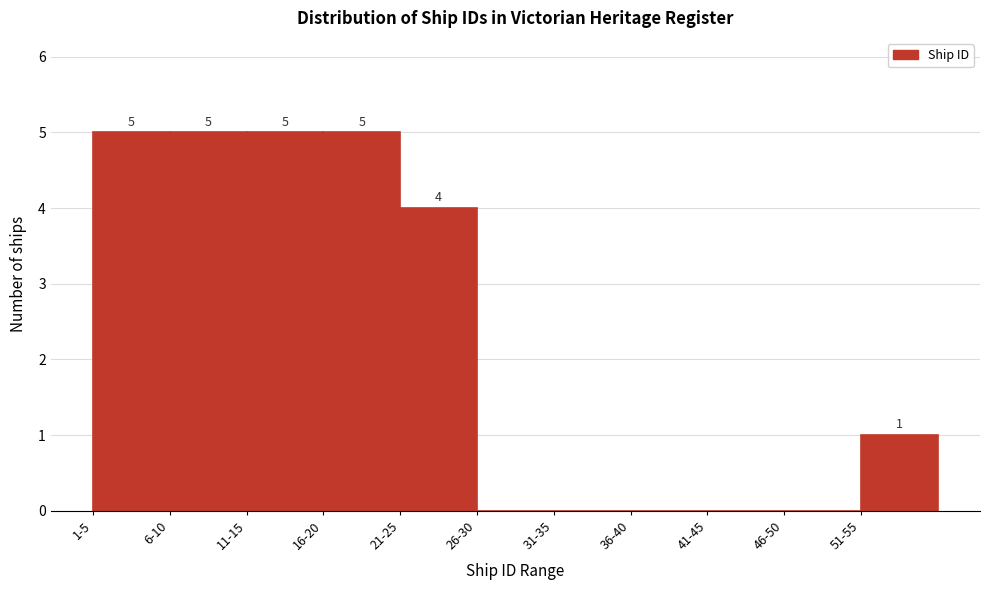

Reading left to right, extract all data points from this chart.

1-5=5	6-10=5	11-15=5	16-20=5	21-25=4	26-30=0	31-35=0	36-40=0	41-45=0	46-50=0	51-55=1